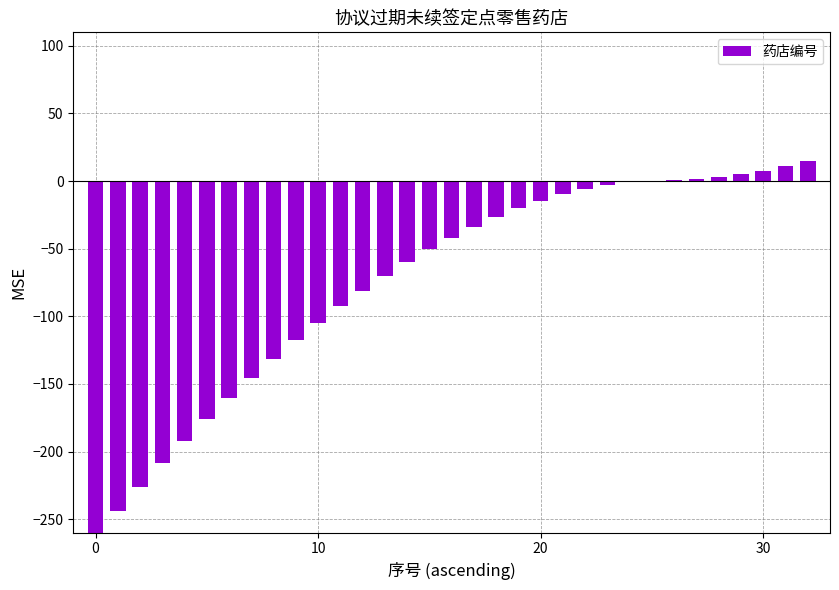

Count the number of categories in the chart.

33